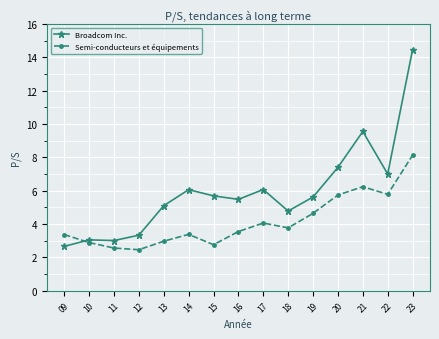

List the series in order of their overall mean, lowest first.

Semi-conducteurs et équipements, Broadcom Inc.